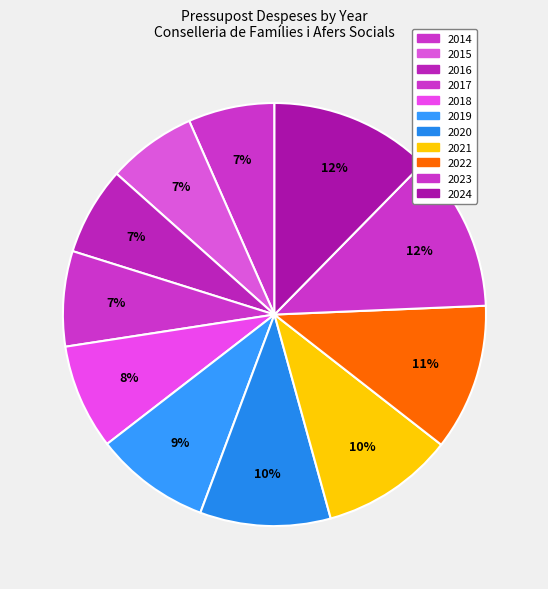

Is 2019 the majority of the pie?

No